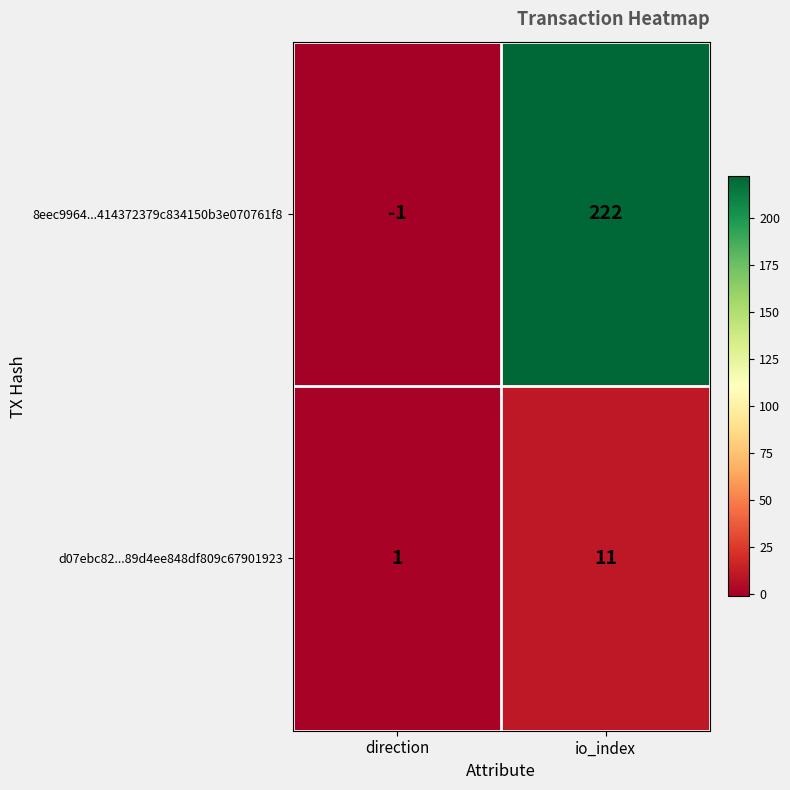

Which category has the lowest value across all series?

direction